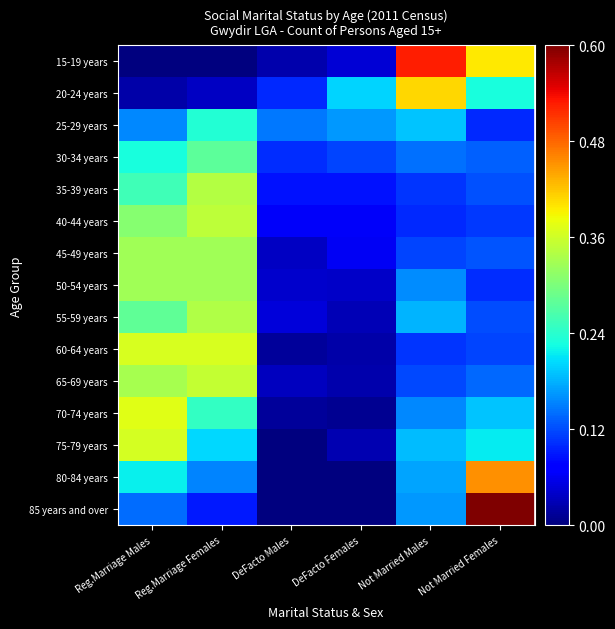

Count the number of categories in the chart.

6